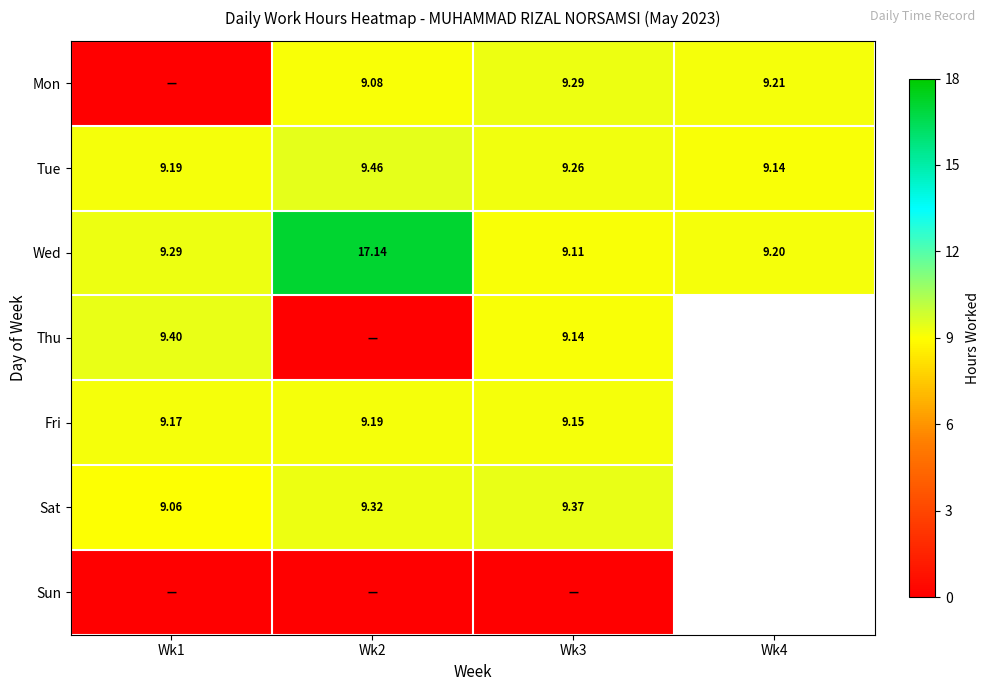

What is the sum of all Tue values?

37.0